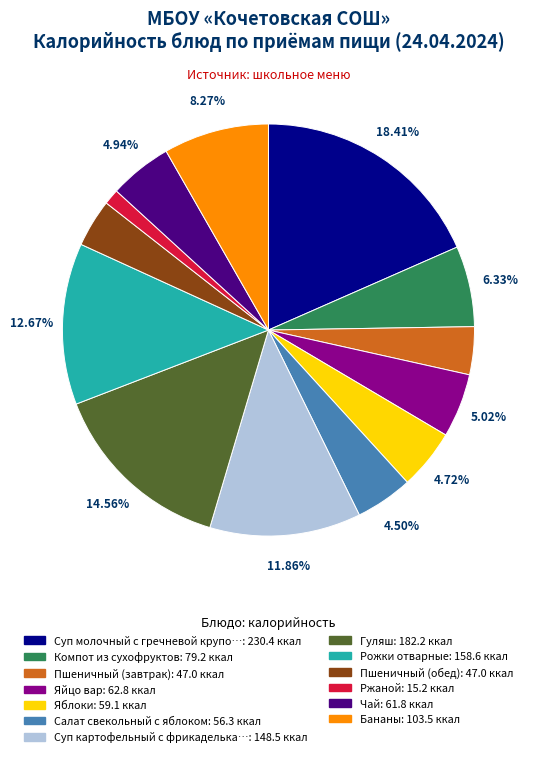

Is there a majority slice in this chart?

No